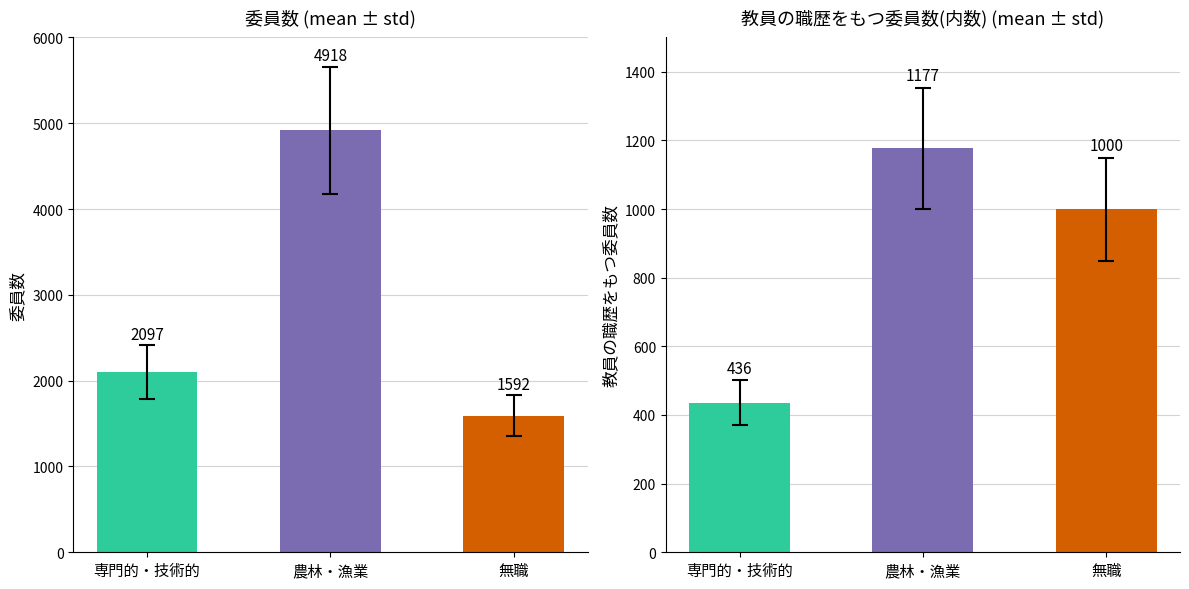

Rank the series by their maximum value, from highest to lowest.

委員数, 教員の職歴をもつ委員数